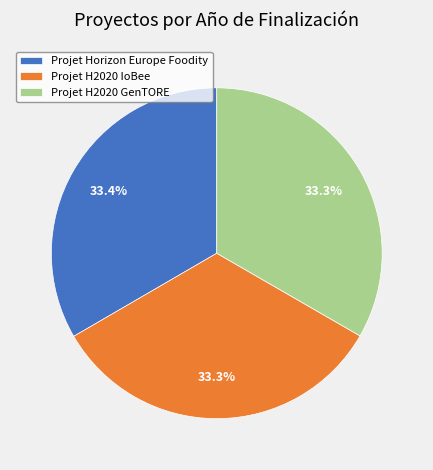

What is the ratio of the value at Projet Horizon Europe Foodity to the value at Projet H2020 GenTORE?

1.0